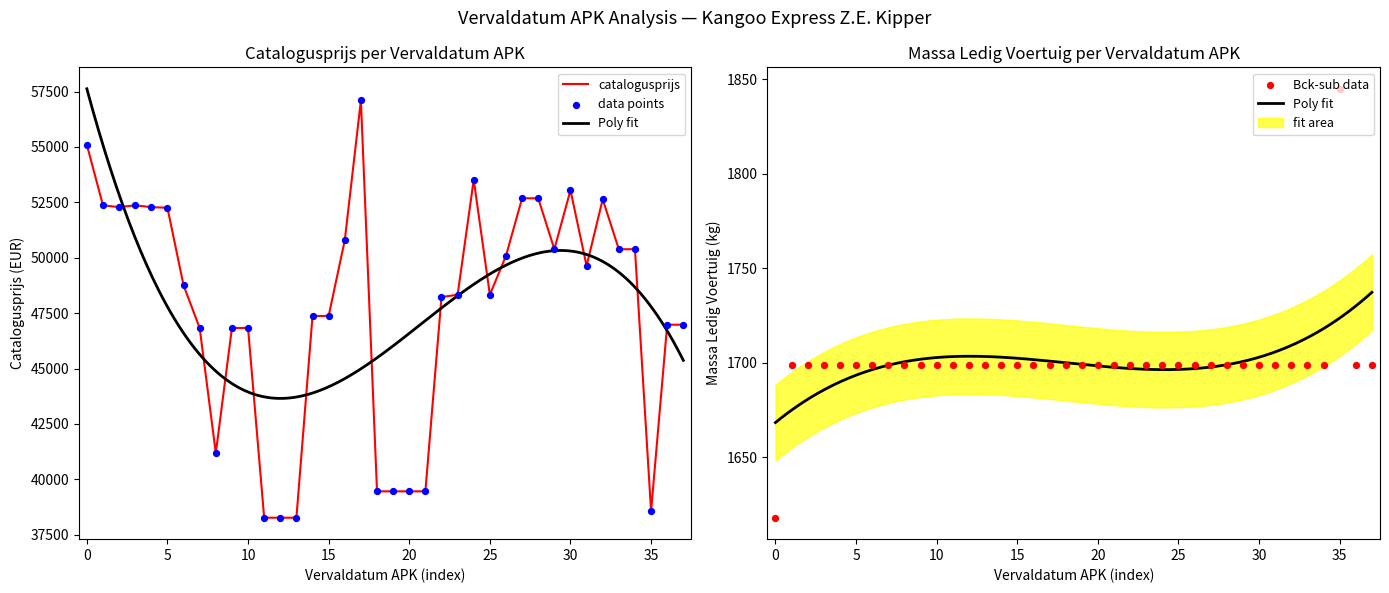

Which series has the largest Y range (max minus min)?

catalogusprijs